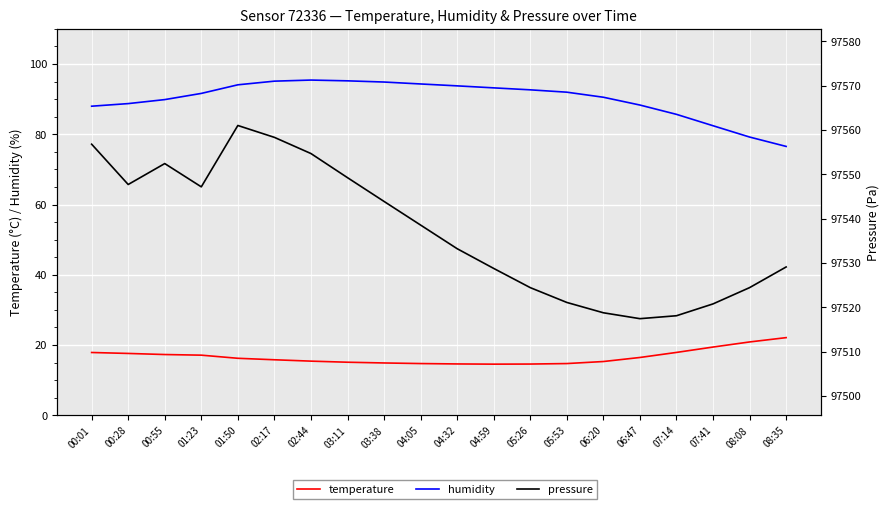

Rank the categories by temperature value from lowest to highest.

04:59, 05:26, 04:32, 04:05, 05:53, 03:38, 03:11, 06:20, 02:44, 02:17, 01:50, 06:47, 01:23, 00:55, 00:28, 00:01, 07:14, 07:41, 08:08, 08:35